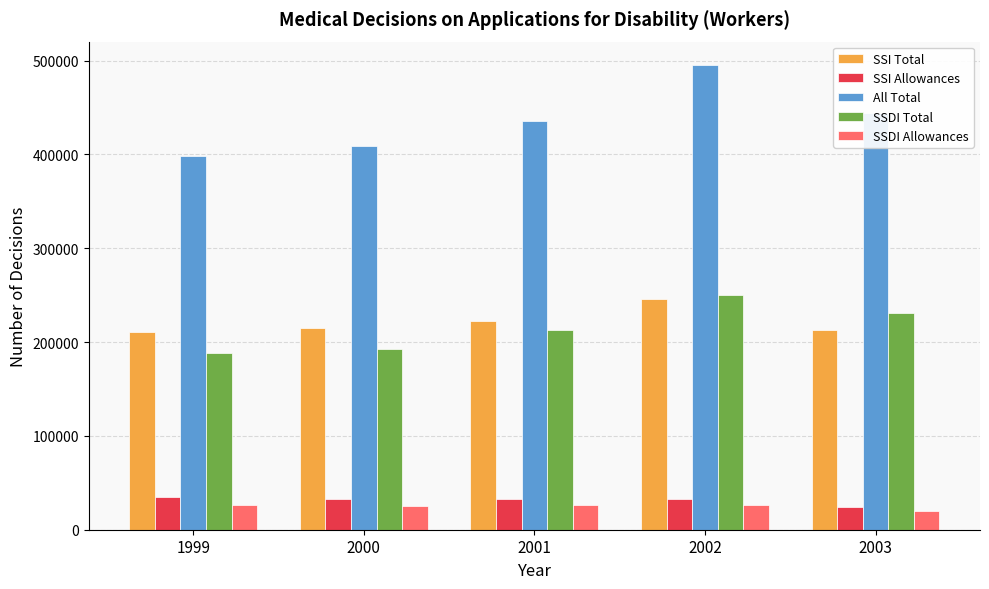

Is it true that SSDI Total equals 358220 at 2003?

False